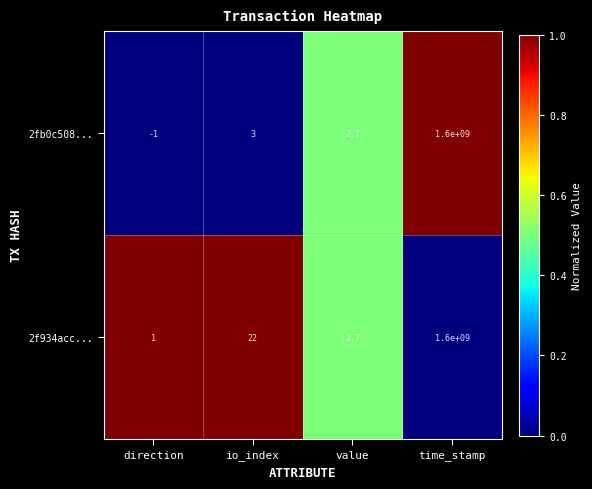

Which label corresponds to the smallest value in the chart?

direction